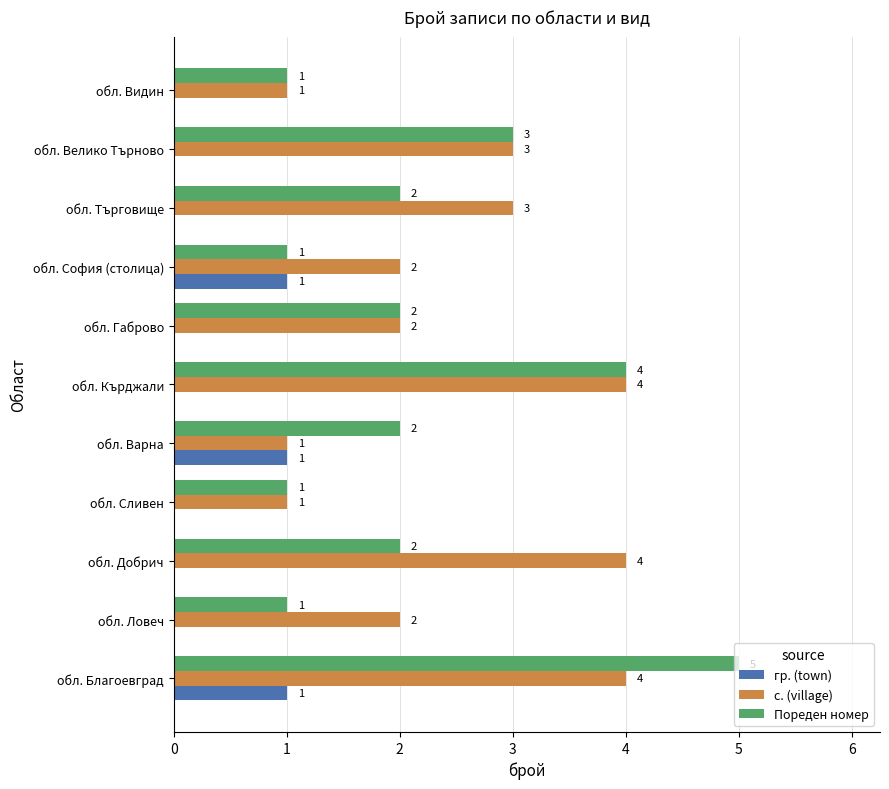

The value of с. (village) at обл. Търговище is 3. True or false?

True